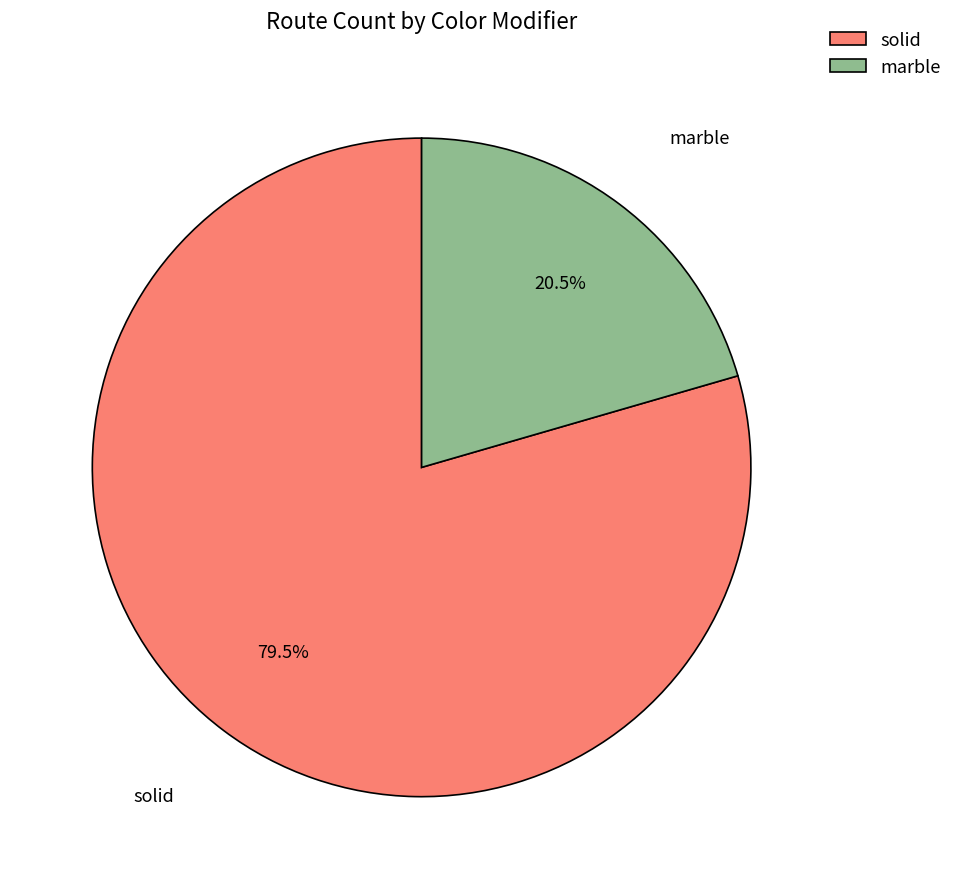

To the nearest percent, what is the average slice percentage?

50%